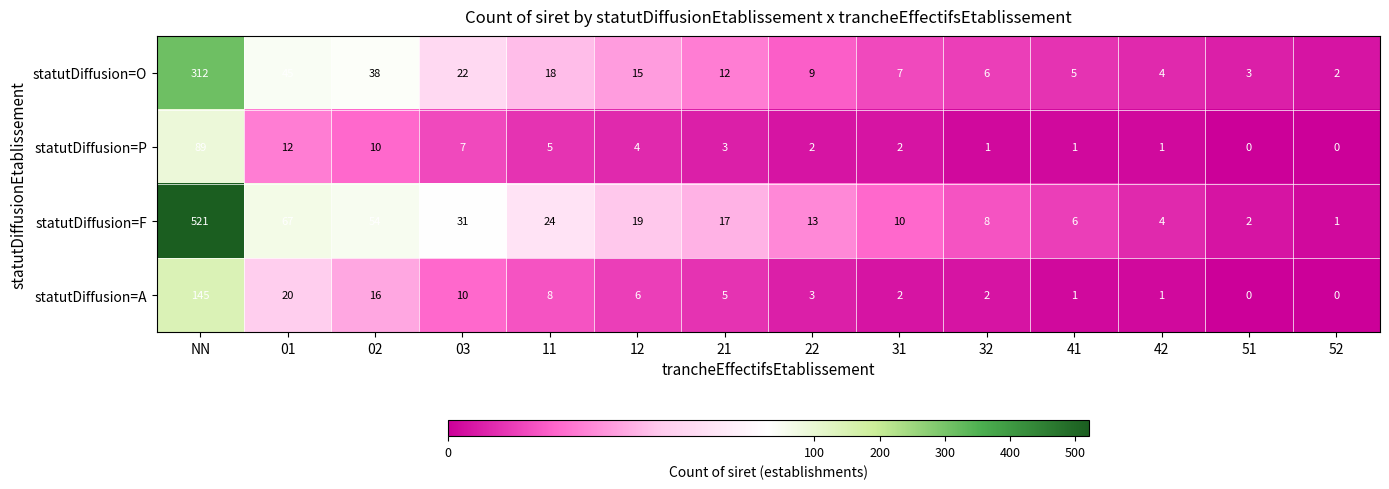

How many series are shown in this chart?

4